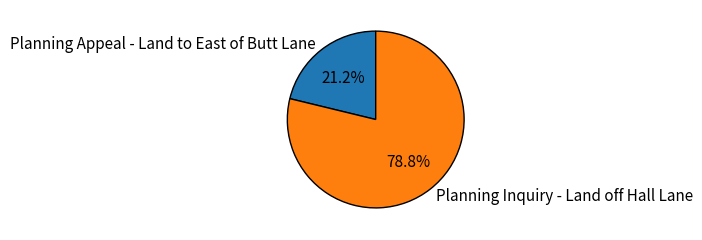

How many slices are in this pie chart?

2